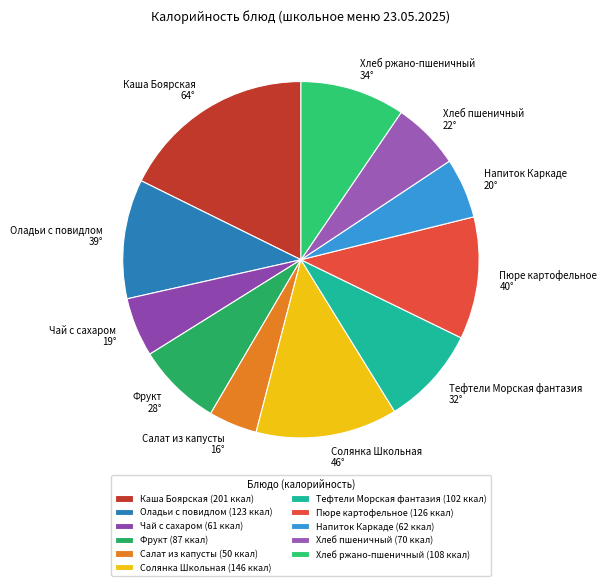

Is it true that Чай с сахаром is 5% of the pie?

True